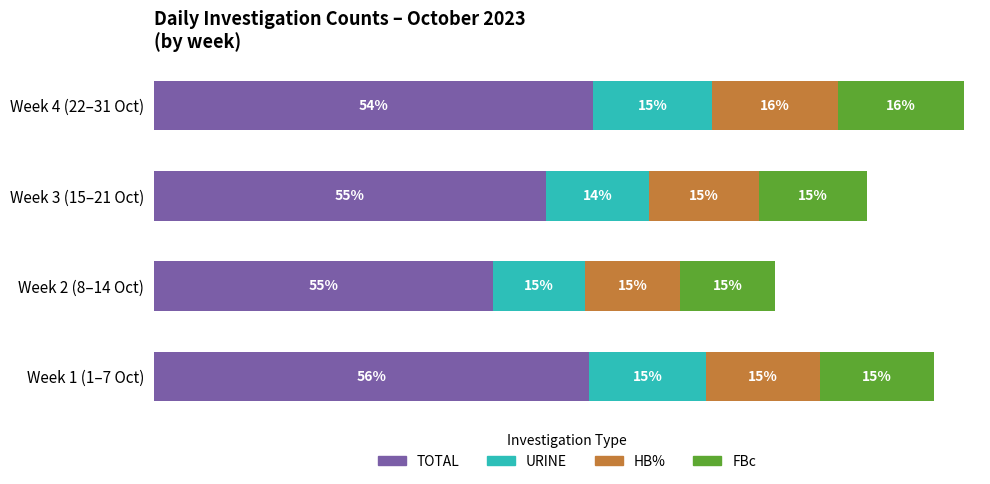

What are all the series names shown in the legend?

TOTAL, URINE, HB%, FBc